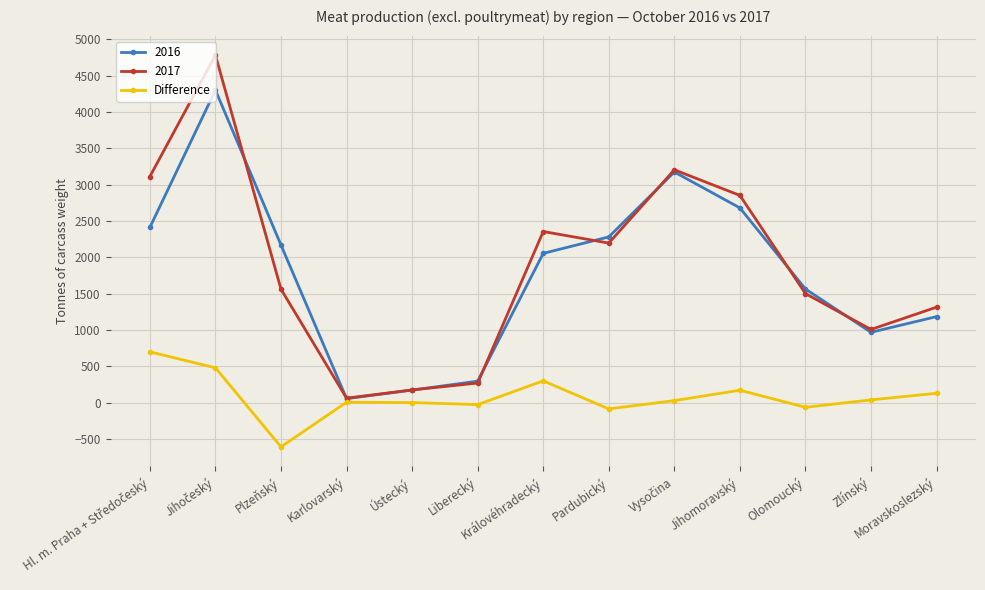

The 2016 series shows 2170 at Plzeňský. True or false?

True